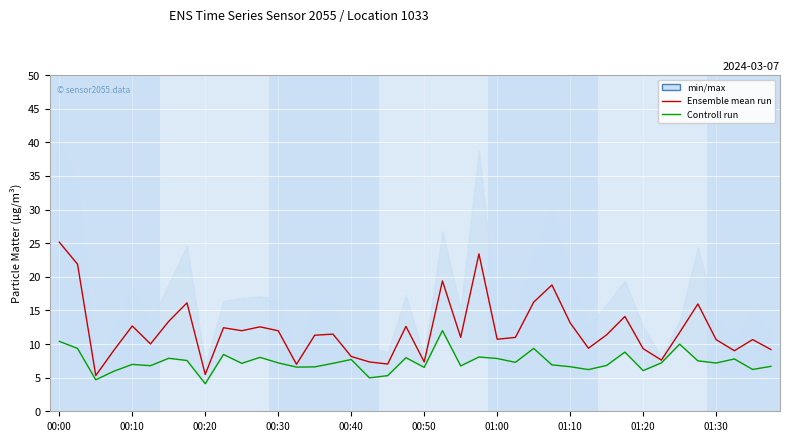

What is the total value across all series at 11?

20.6